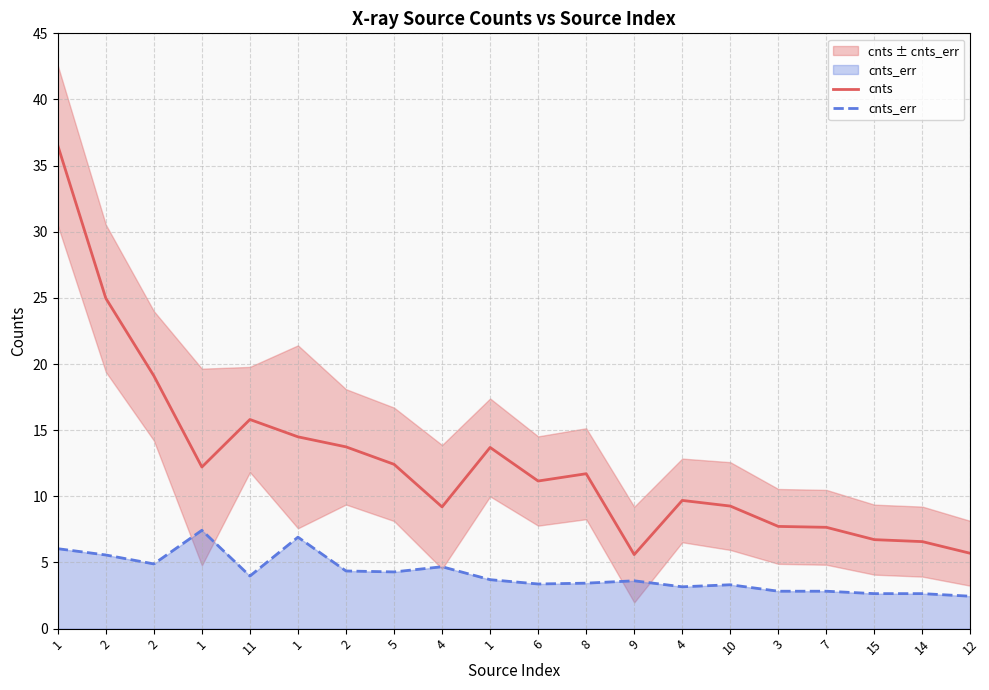

How many lines are shown in the chart?

2